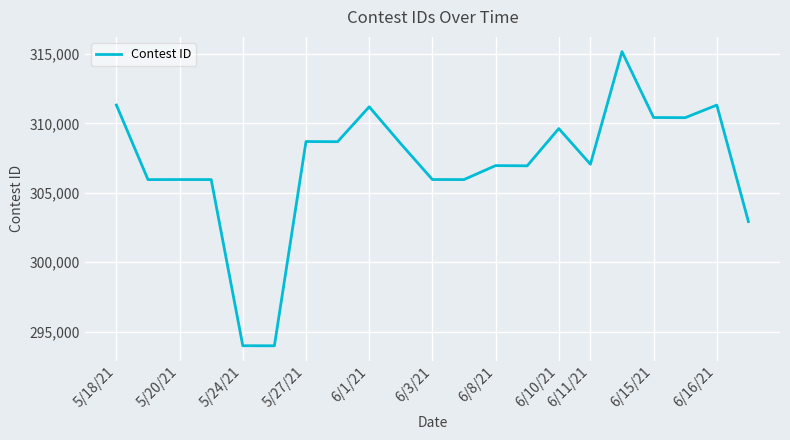

What is the average value?

306997